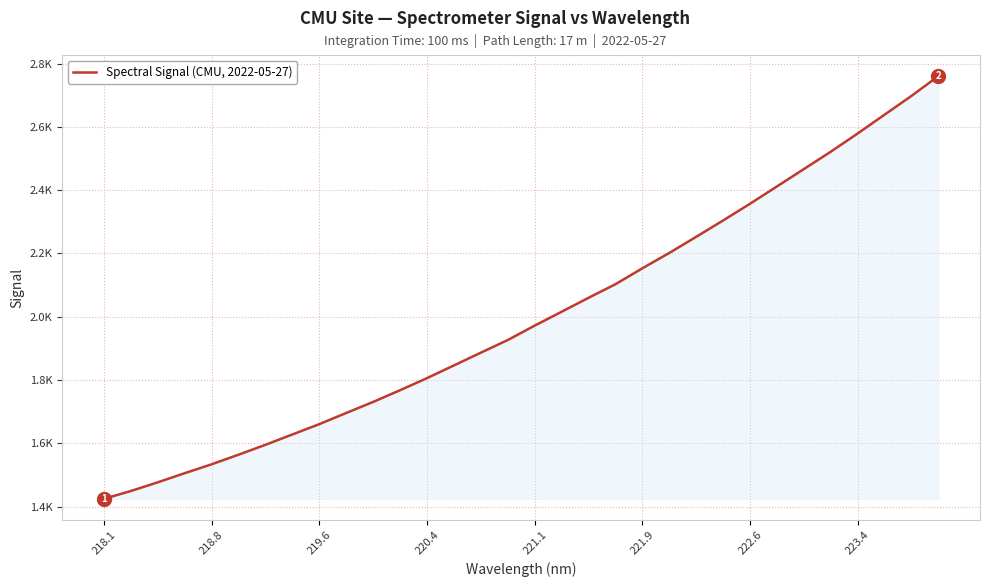

Is this an area chart (filled region under the line)?

Yes